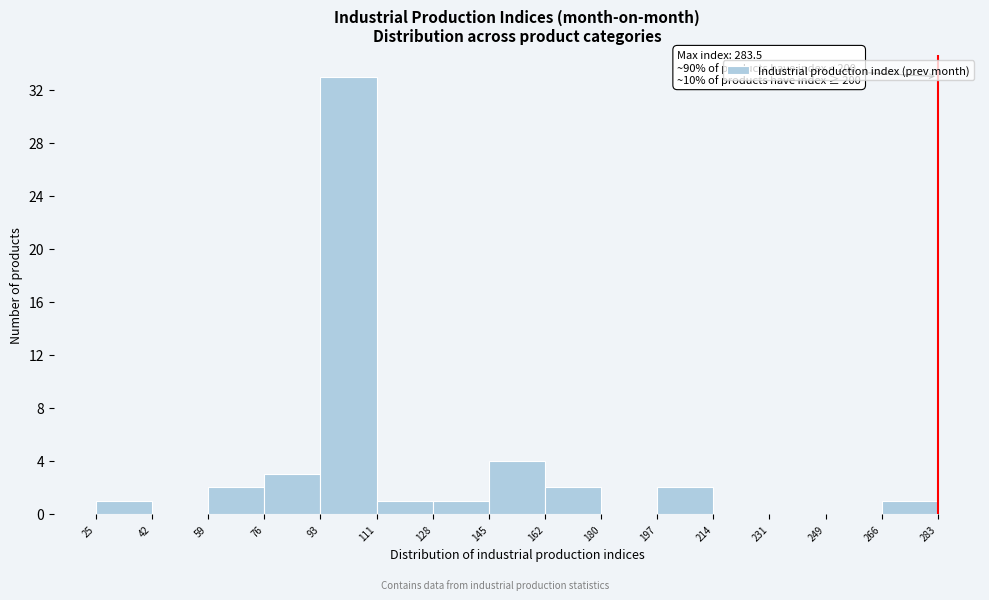

Which range on the x-axis has the tallest bar?

93 to 111